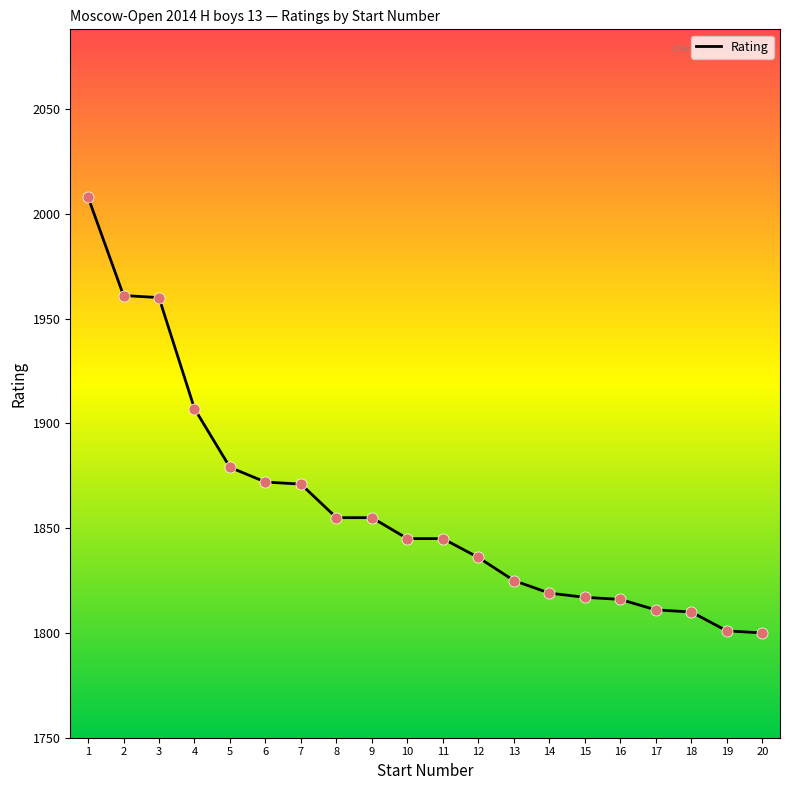

Between 20 and 12, which is larger?

12